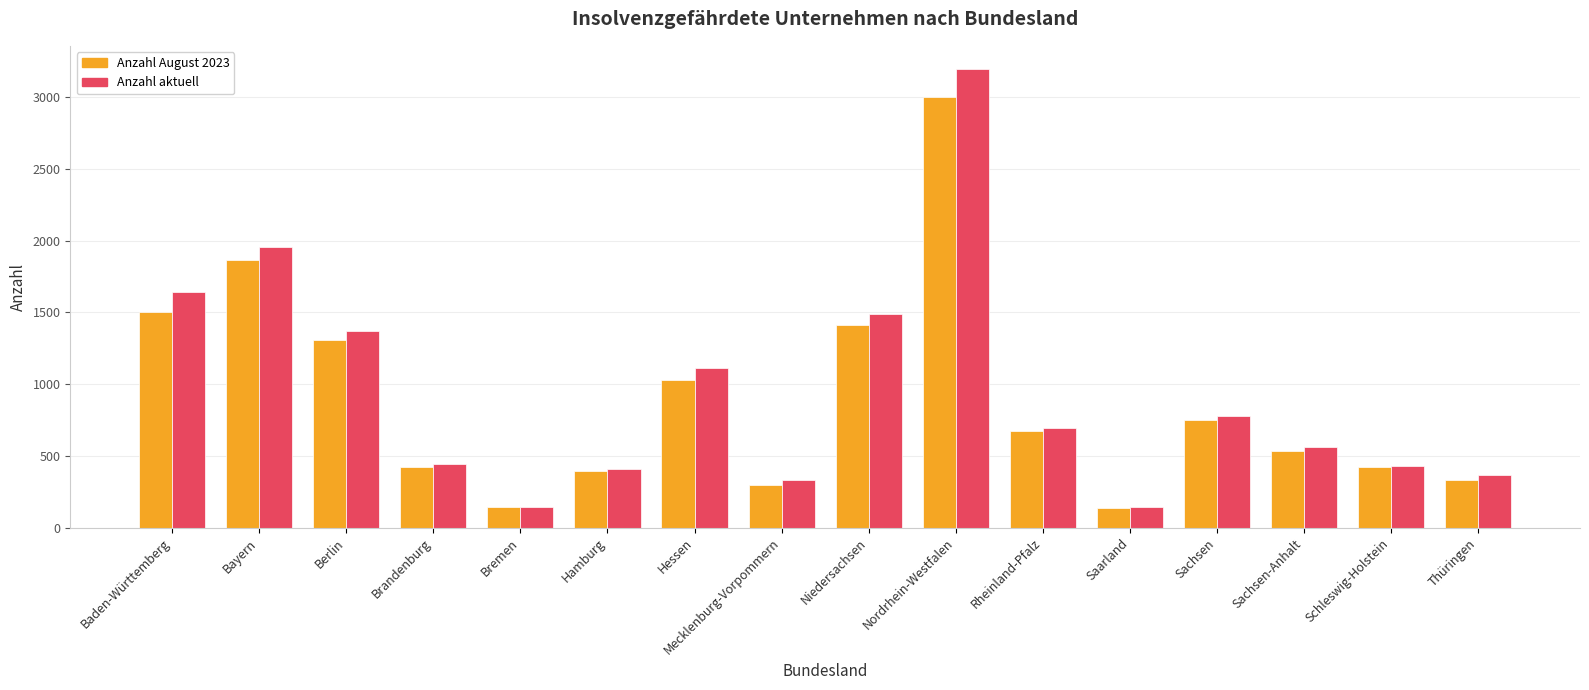

At which label is Anzahl August 2023 closest to 1569?

Baden-Württemberg